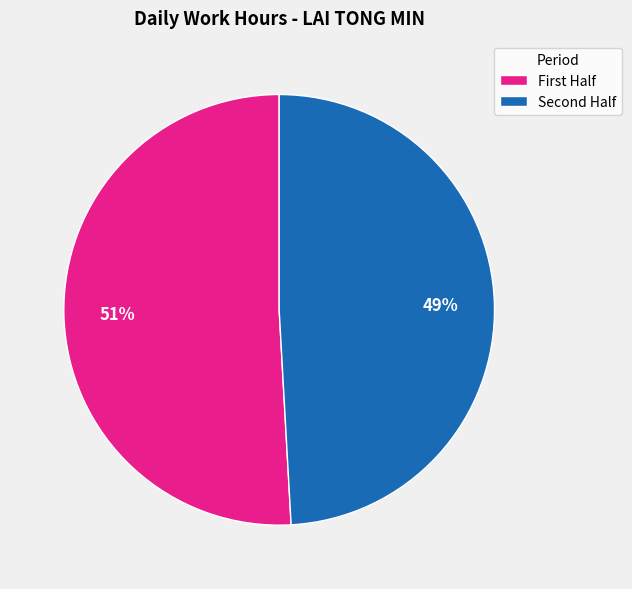

Which category has the smallest portion of the pie?

Second Half